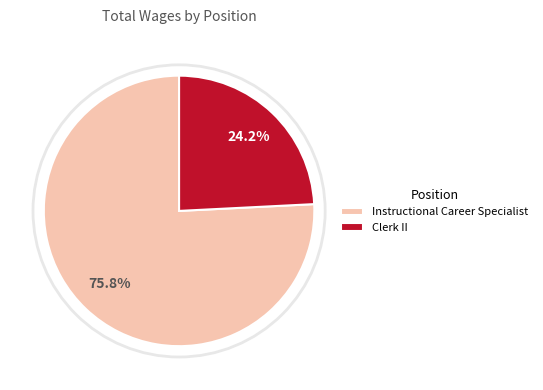

Is it true that Clerk II is 19% of the pie?

False